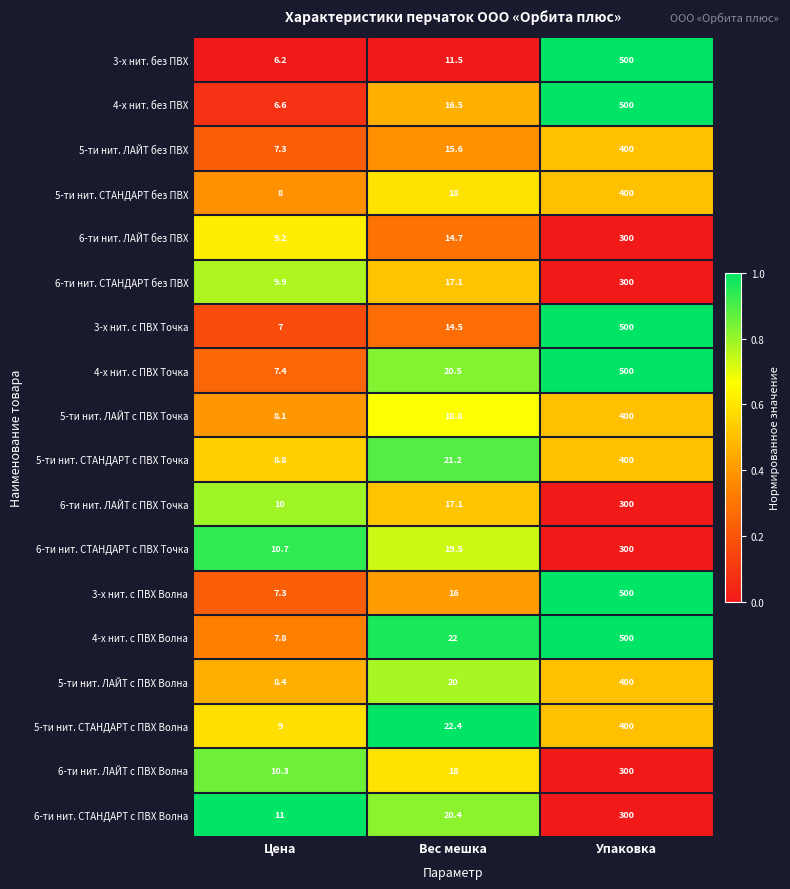

Read the 5-ти нит. ЛАЙТ без ПВХ value at Цена.

7.3